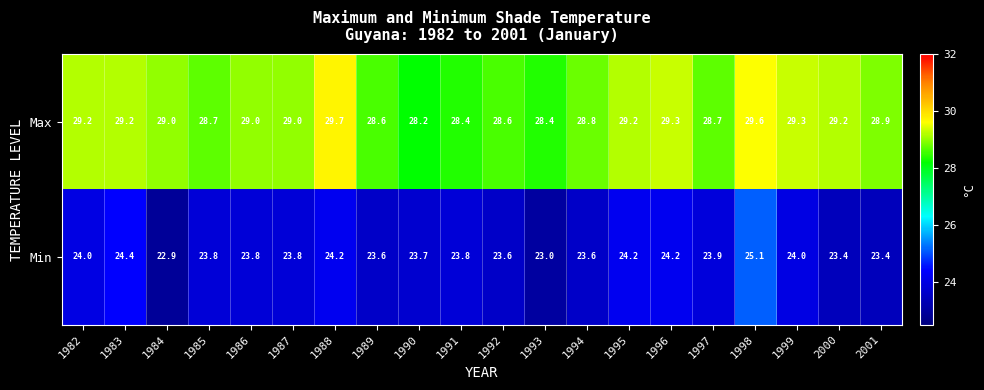

True or false: Min has a value of 36.1 at 1989.

False